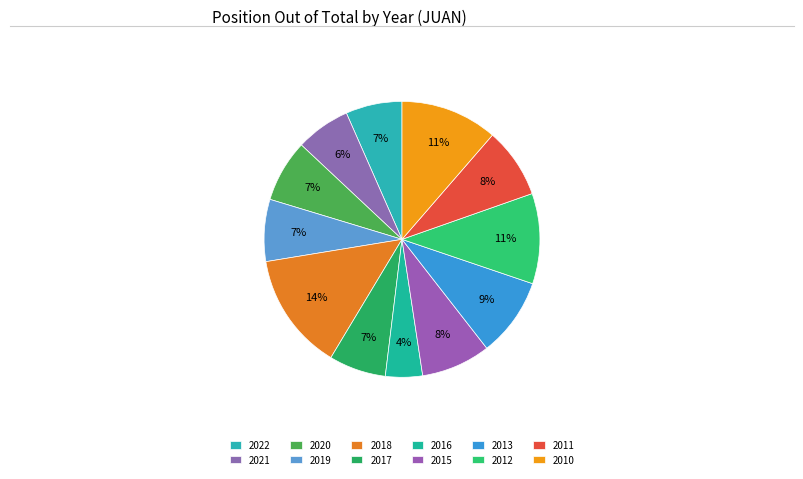

To the nearest percent, what is the average slice percentage?

8%